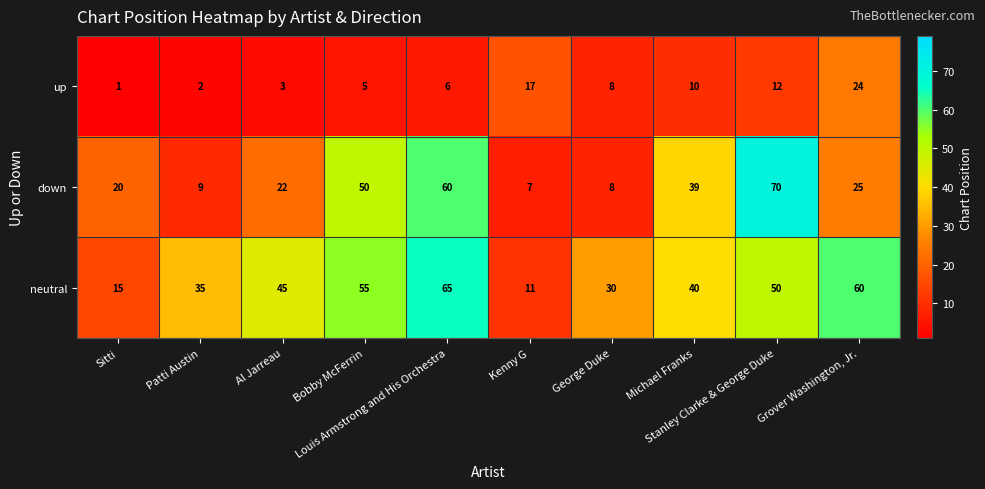

Rank the series by their average value, from highest to lowest.

neutral, down, up